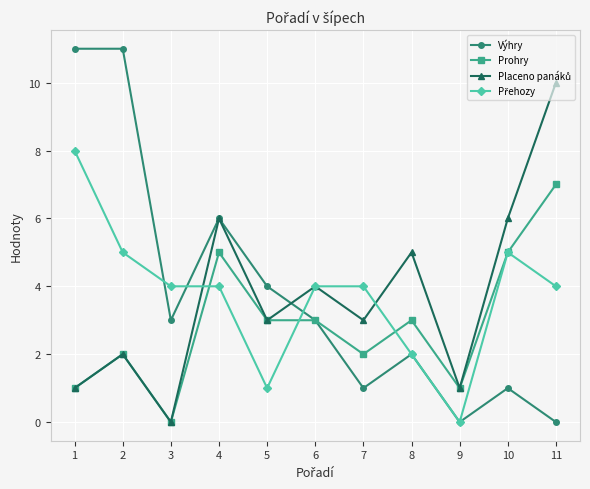

At which label does Prohry reach its peak?

11